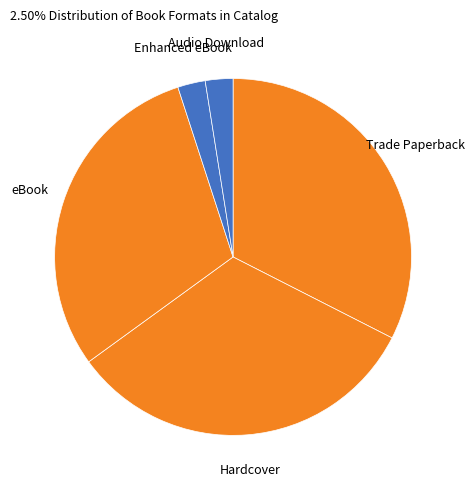

Count the number of slices in the pie.

5